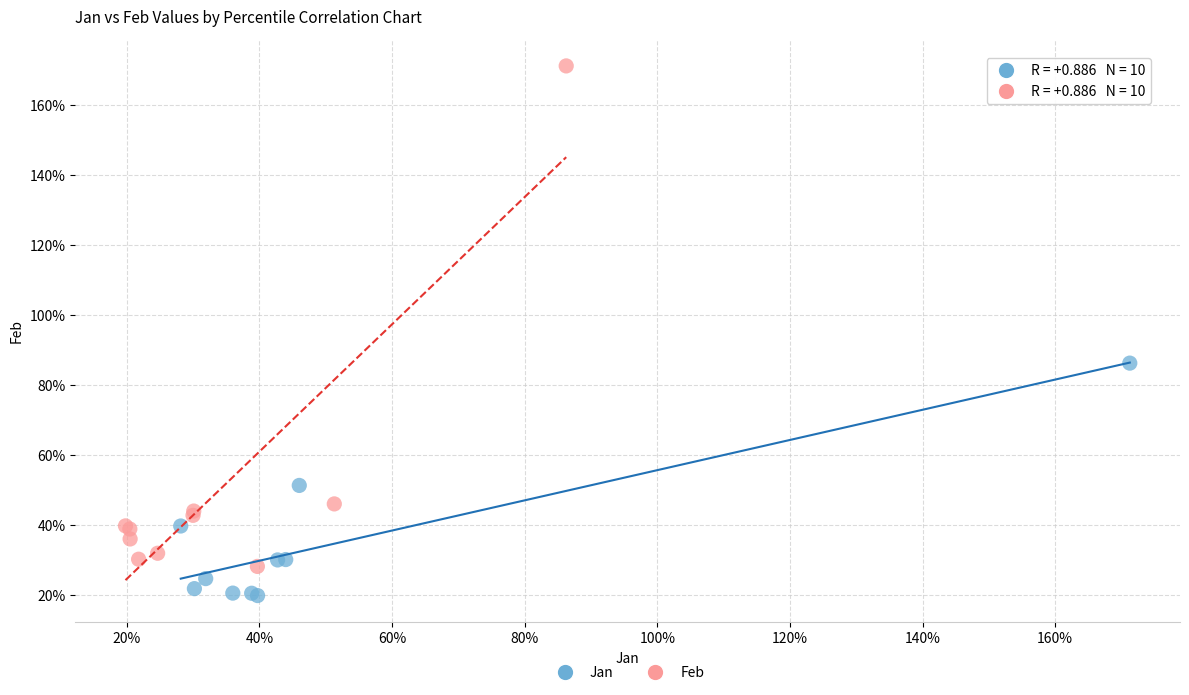

Which series contains the lowest Y value?

Jan